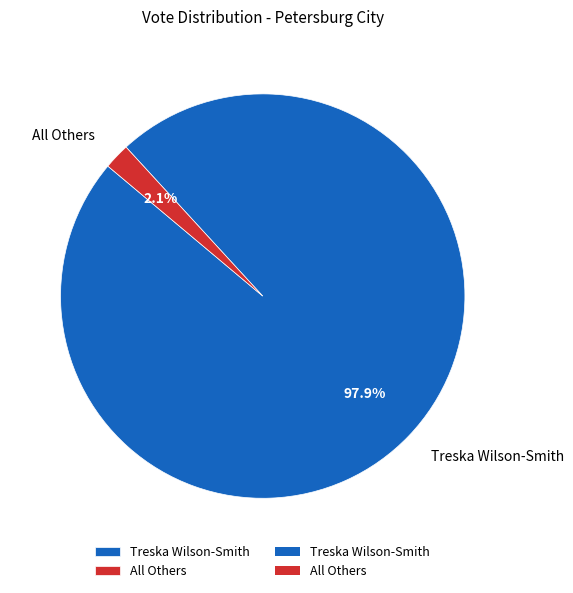

What is the majority slice?

Treska Wilson-Smith